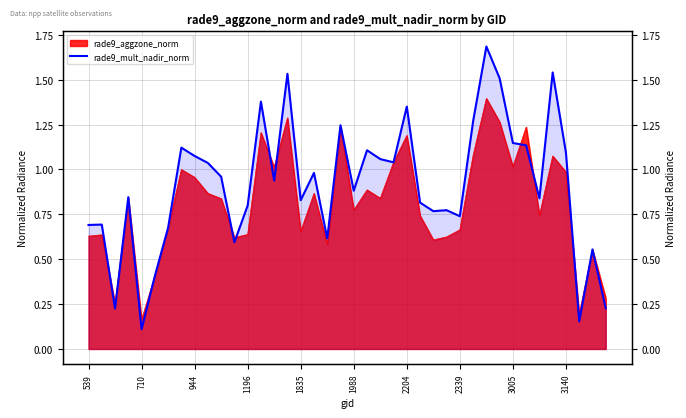

What is the approximate value at 14?

0.9